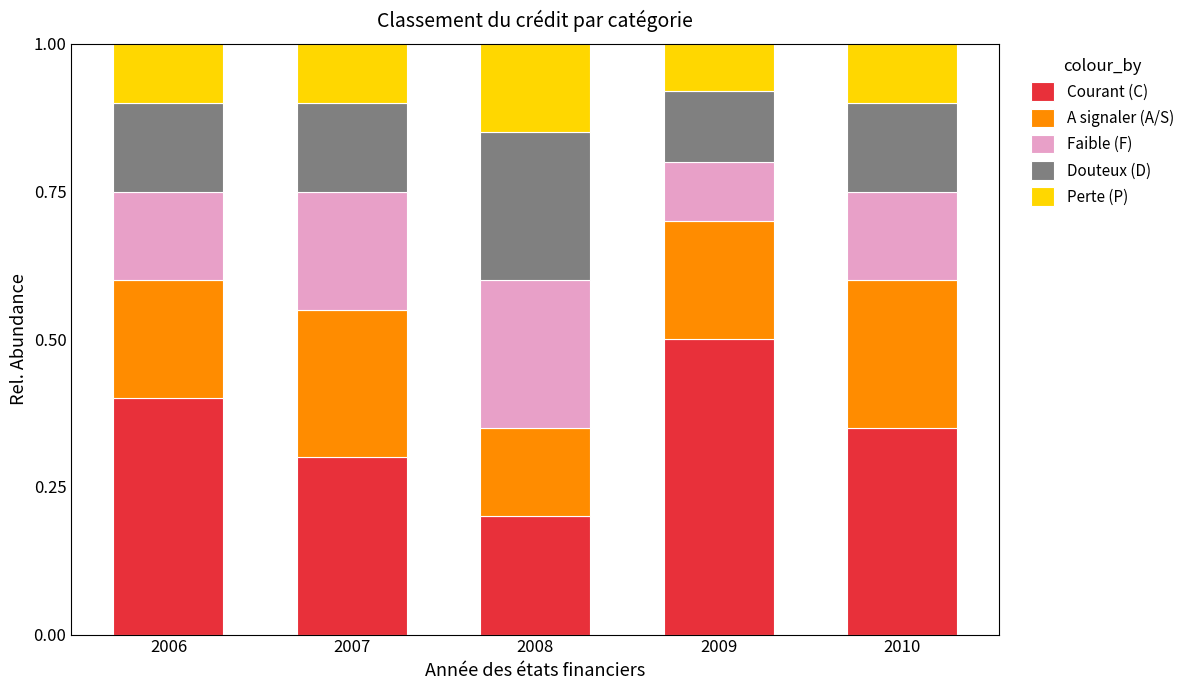

Is it true that Courant (C) equals 0.3 at 2007?

True